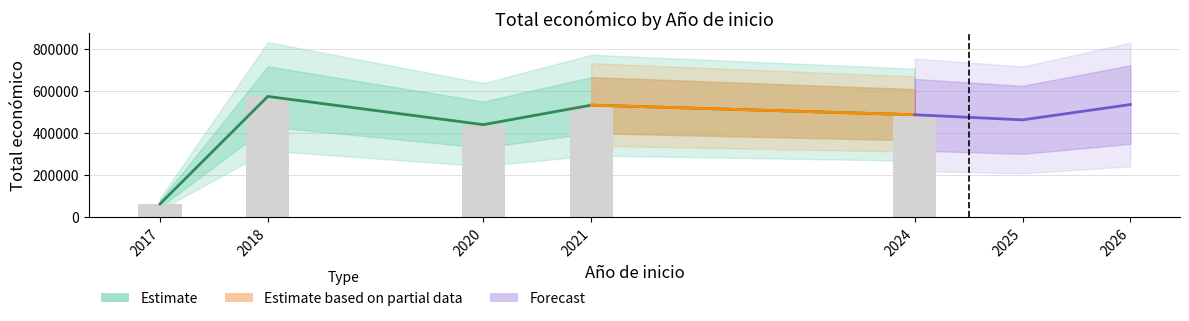

True or false: the data shows 17265 at 2017.

False